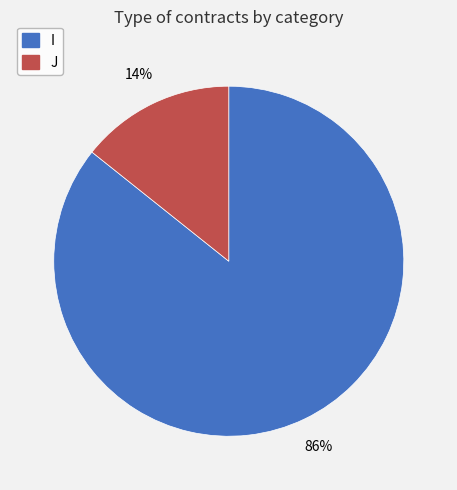

Is I the majority of the pie?

Yes